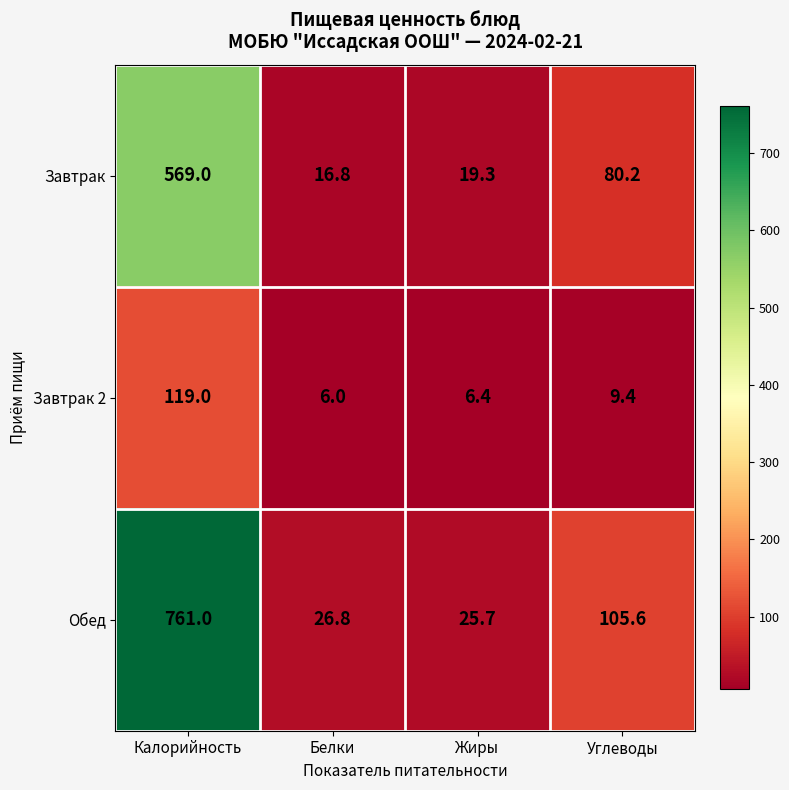

How many data points does each series have?

4